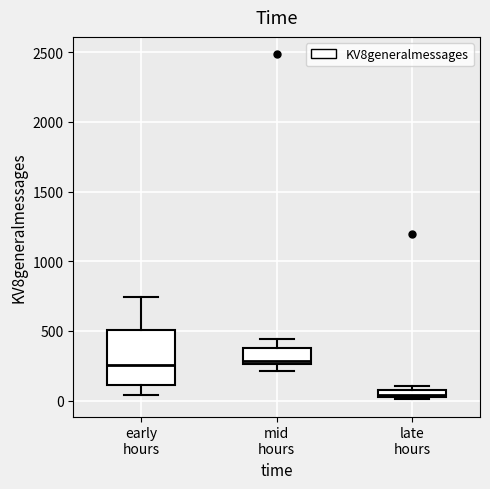

Where is the lower edge of the box for early hours on the y-axis? The values are not printed on the chart, so give them approximately, as read against the axis.

100